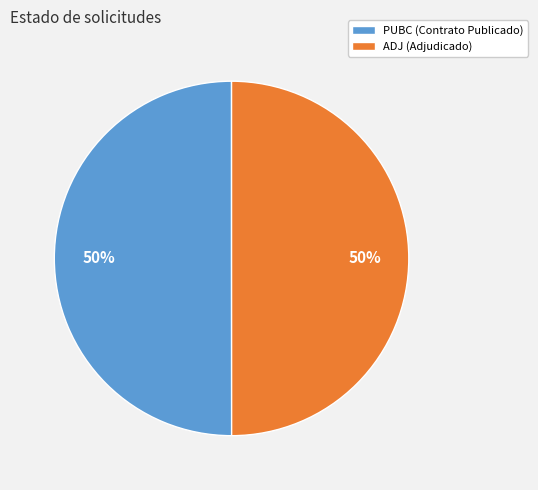

Approximately how many times larger is the value at ADJ (Adjudicado) compared to PUBC (Contrato Publicado)?

1.0